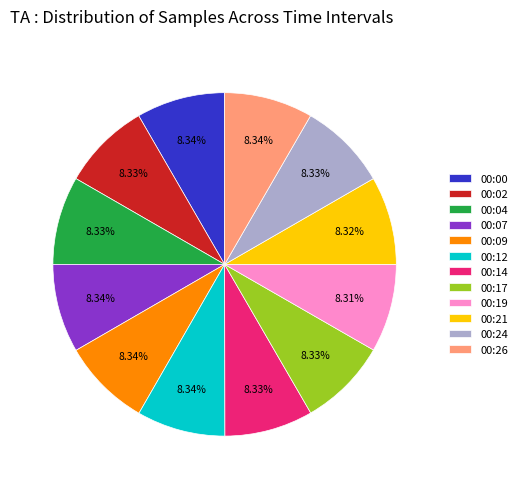

Is there any slice that represents more than half of the pie?

No